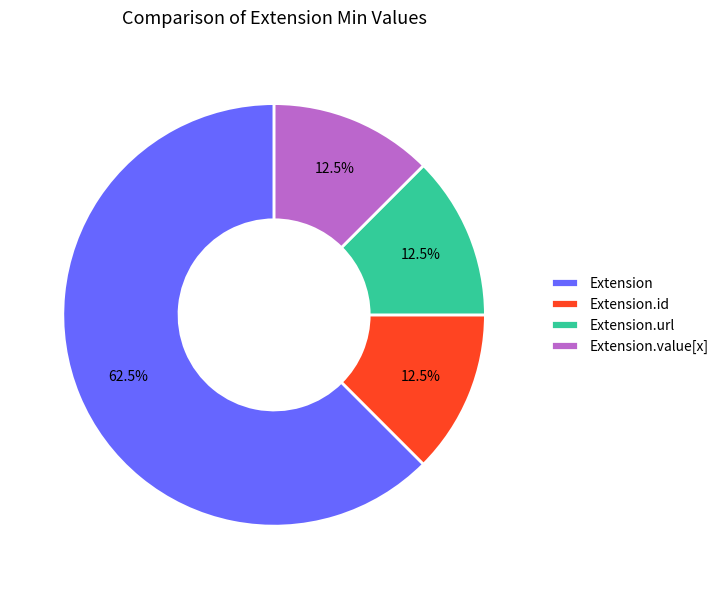

What percentage is NOT represented by Extension.url?

87.5%